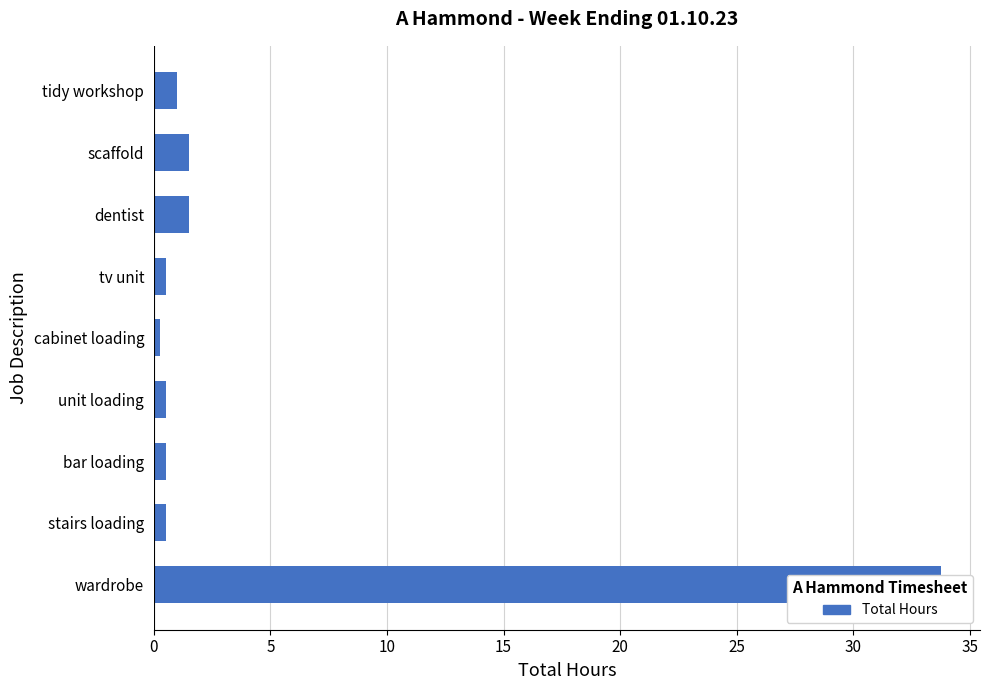

Are the bars horizontal?

Yes